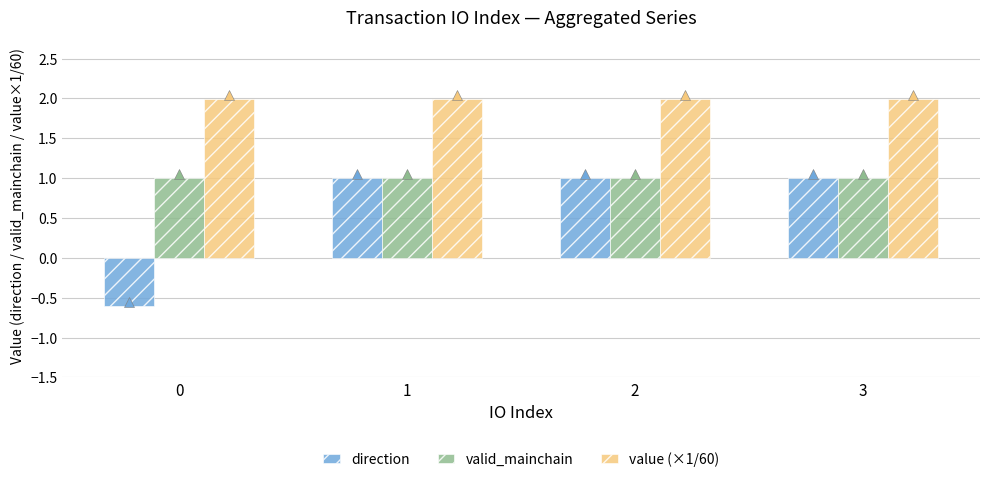

How many bars are there in each group?

3